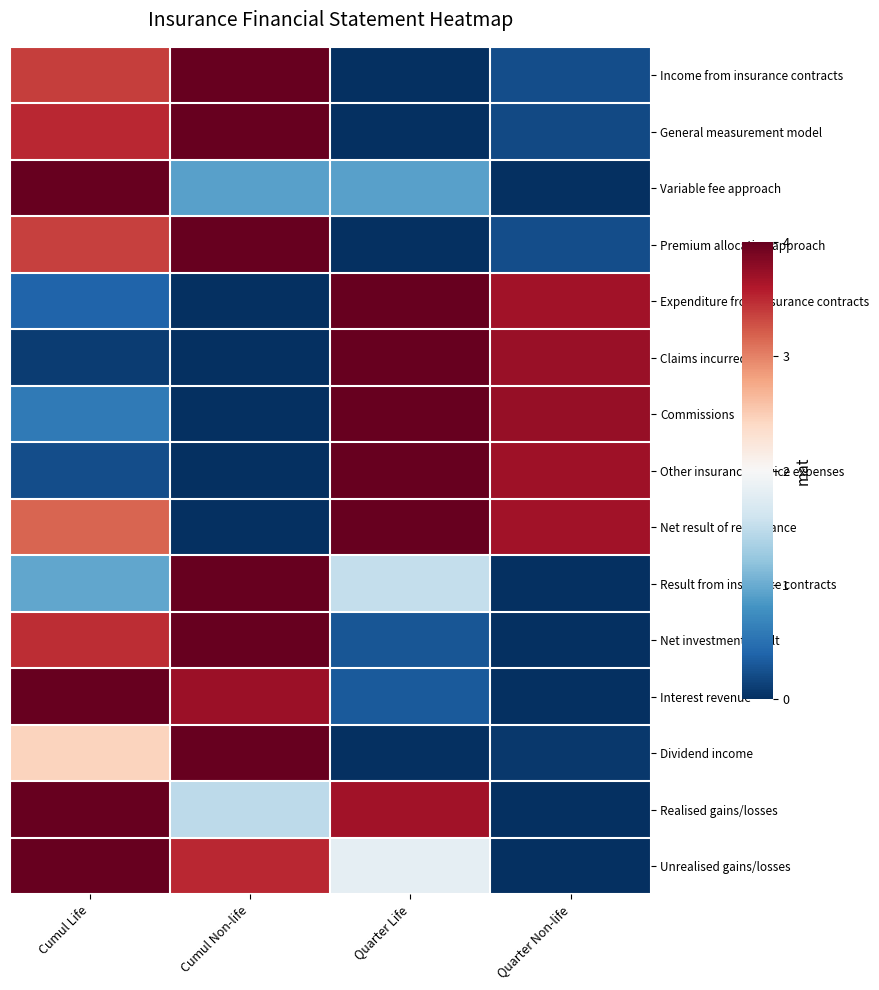

What is the spread (max minus min) of values at Cumul Non-life?

1.0